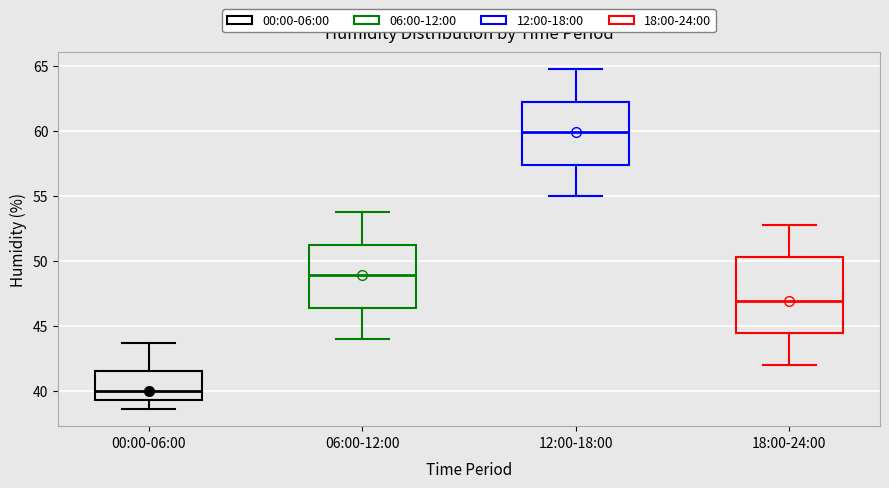

Which box's median line is the lowest?

00:00-06:00